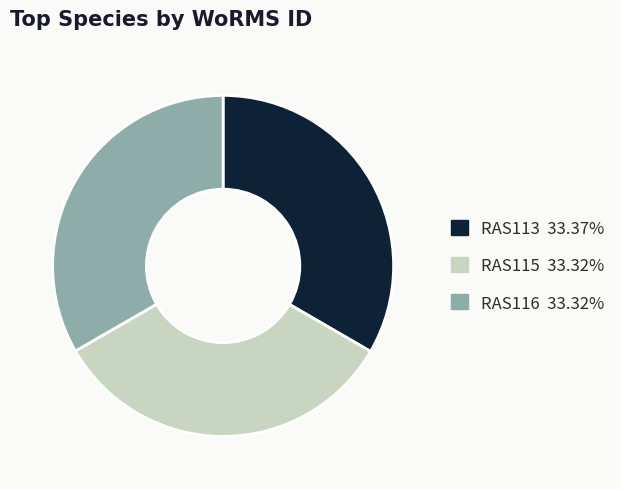

How many segments does this pie chart have?

3